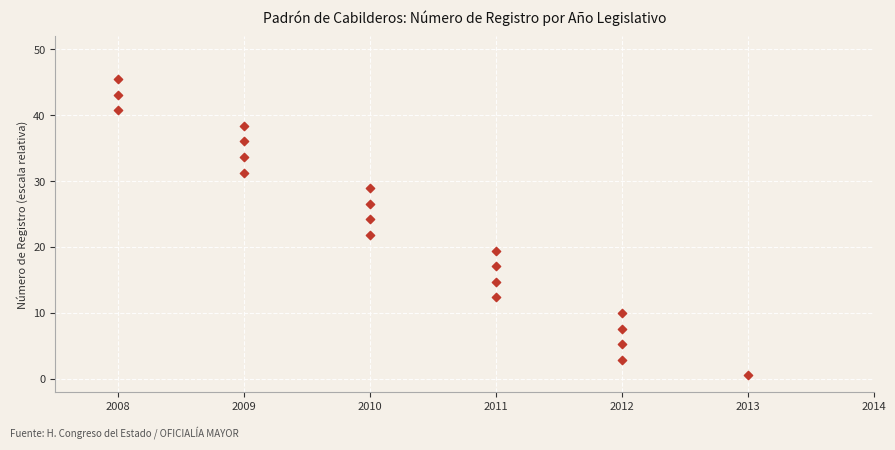

What is the range of X values (max minus min)?

5.0